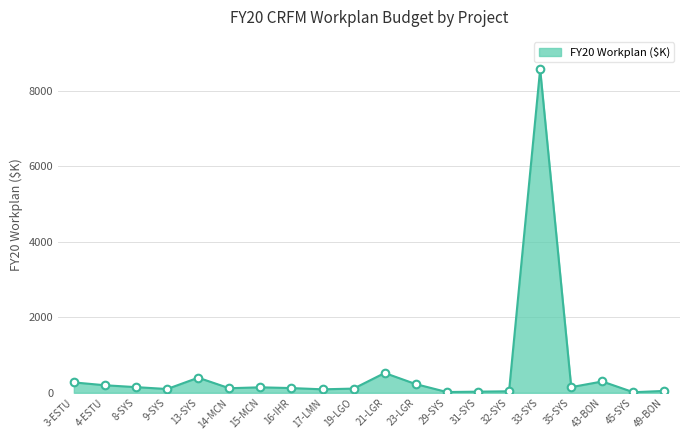

What is the greatest value displayed?

8573